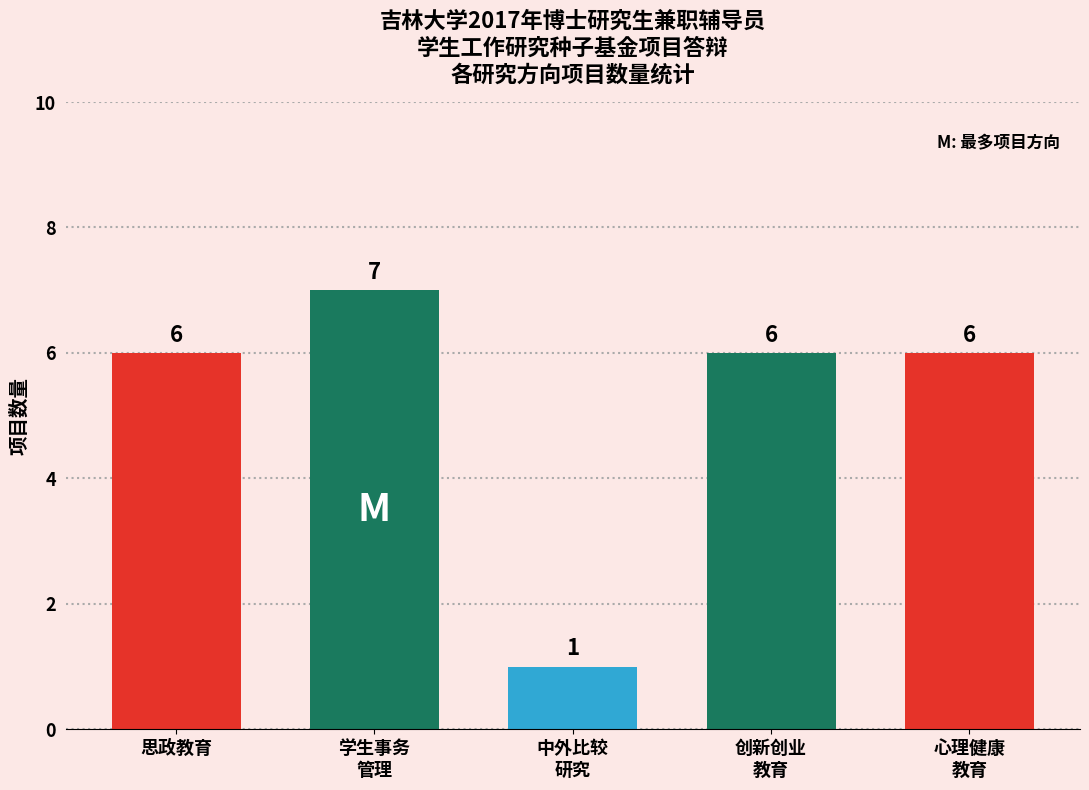

How many data points does each series have?

5